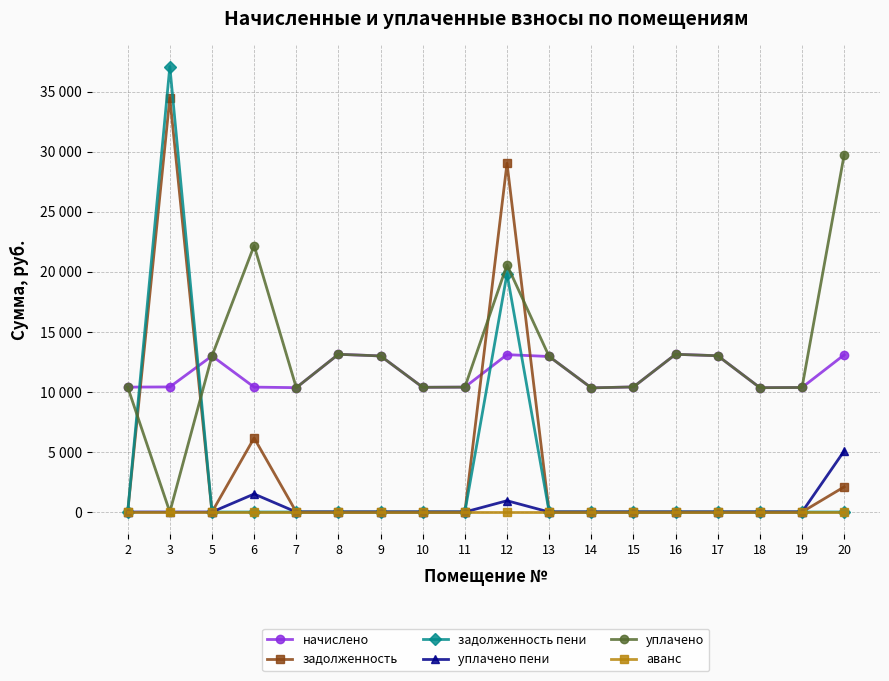

Which category has the highest value in the уплачено пени series?

20